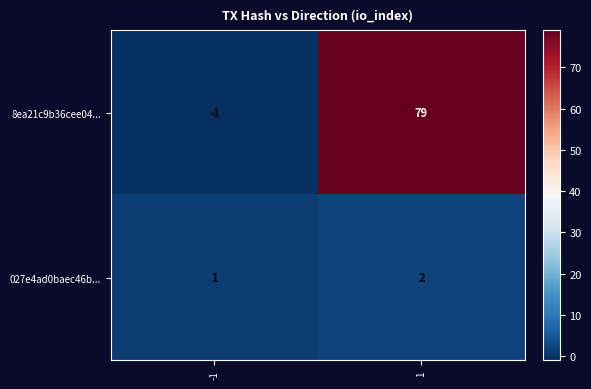

What is the sum of all 027e4ad0baec46b... values?

3